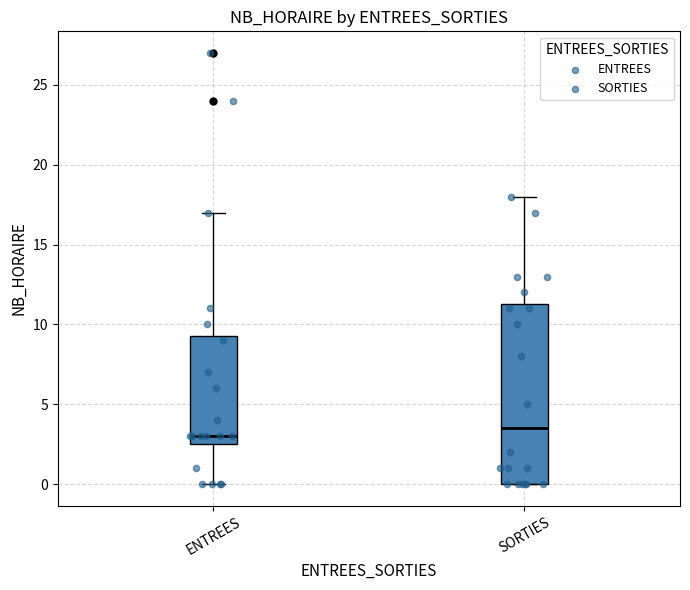

Reading left to right, read every box against the y-axis: the position of its median line, the range the box covers, and the ends of its whiskers. The values are not printed on the chart, so give them approximately, as read against the axis.

ENTREES: median 3.0, box 2.5 to 9.5, whiskers 0.0 to 17.0
SORTIES: median 3.5, box 0.0 to 11.5, whiskers 0.0 to 18.0